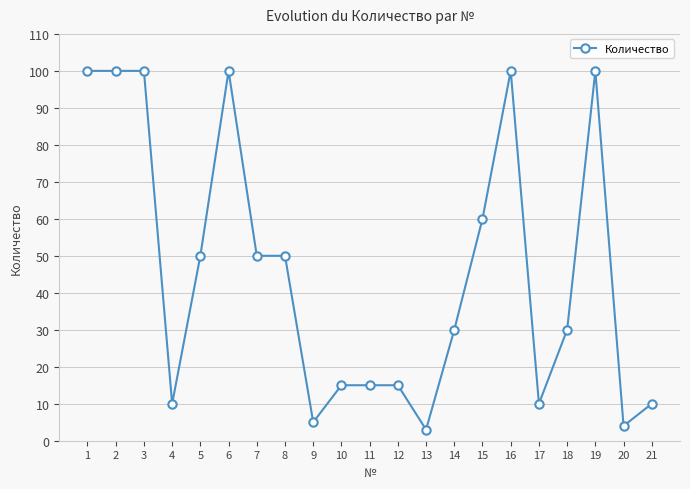

True or false: the data has more than 0 interior local peaks.

True